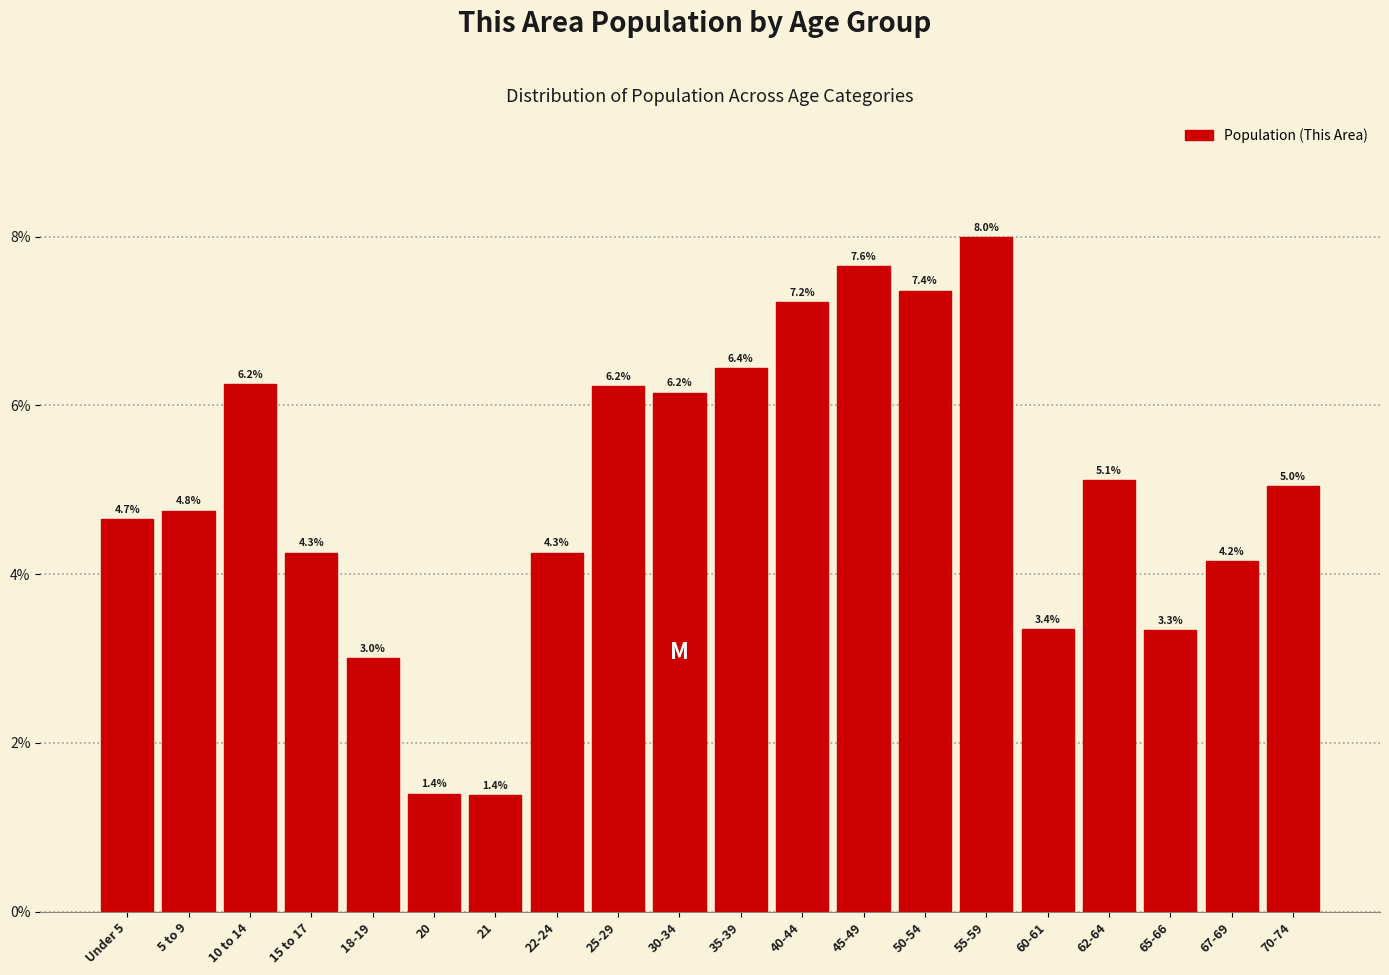

Reading left to right, list all the values displayed in this chart.

4.7	4.8	6.2	4.3	3.0	1.4	1.4	4.3	6.2	6.2	6.4	7.2	7.6	7.4	8.0	3.4	5.1	3.3	4.2	5.0